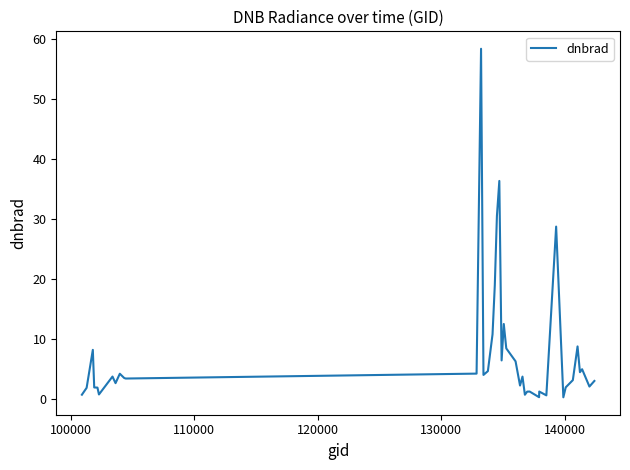

What is the greatest value displayed?

58.4